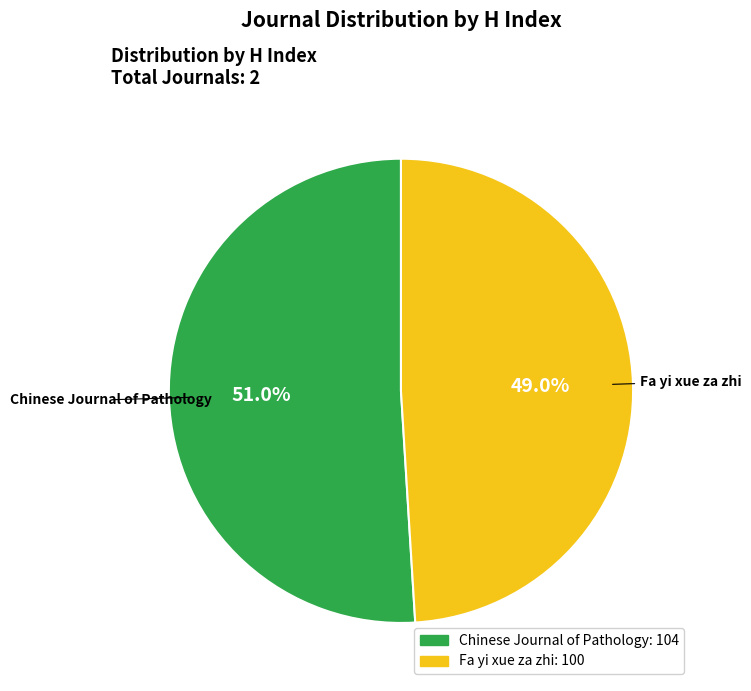

Between Fa yi xue za zhi and Chinese Journal of Pathology, which is larger?

Chinese Journal of Pathology